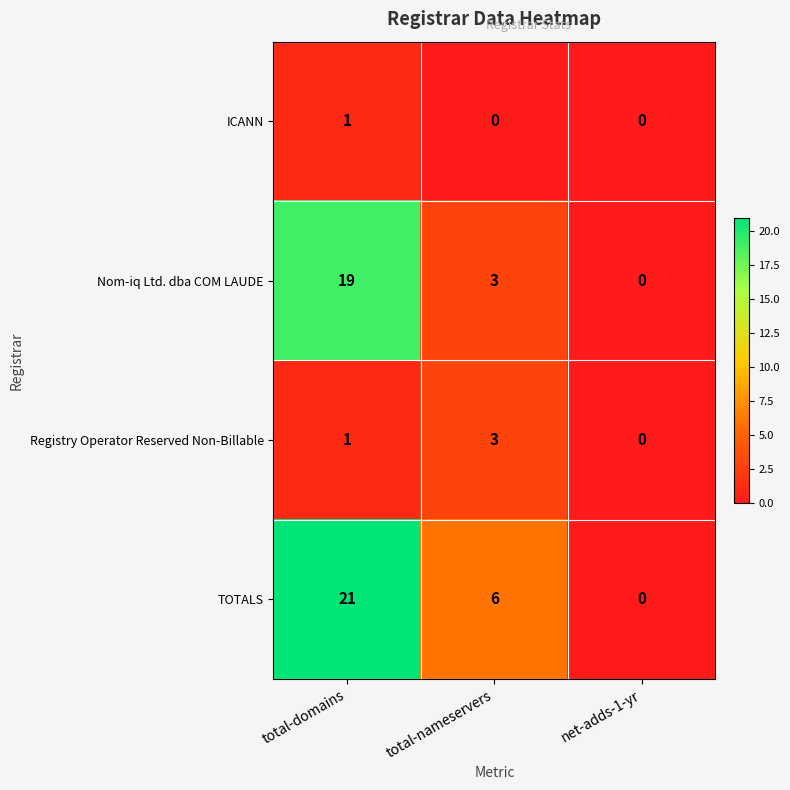

At which category is the sum across all series the highest?

total-domains